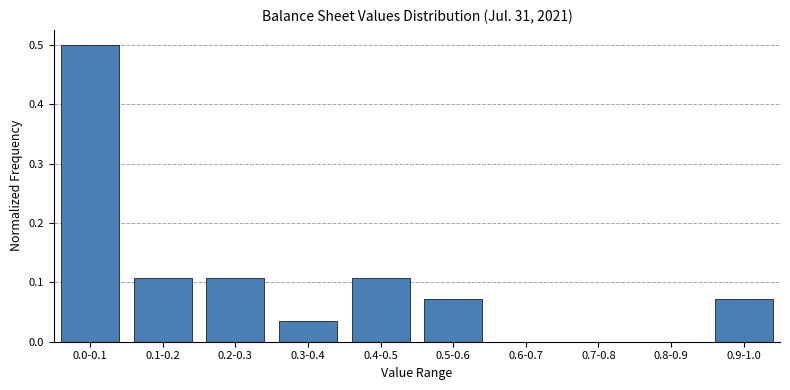

What is the greatest value displayed?

0.5